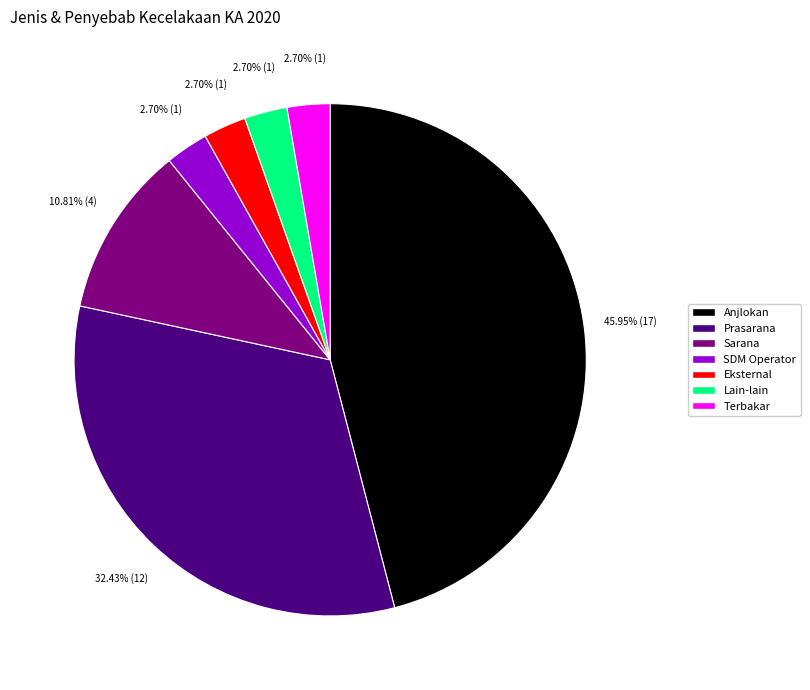

Between Anjlokan and SDM Operator, which is larger?

Anjlokan